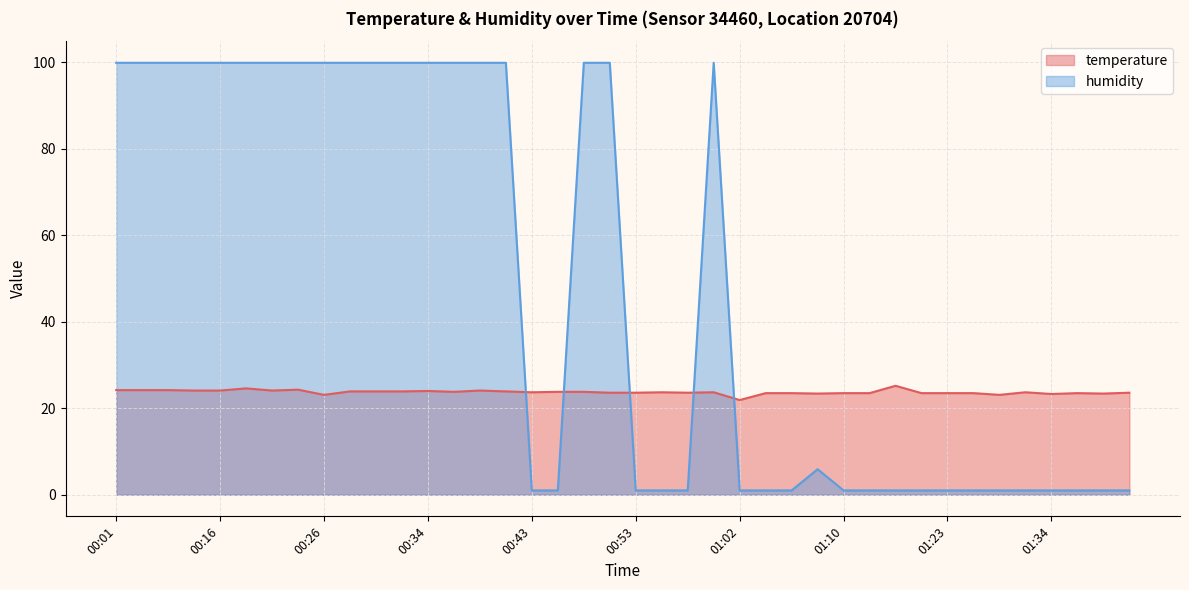

How many interior local valleys does the temperature series have?

10